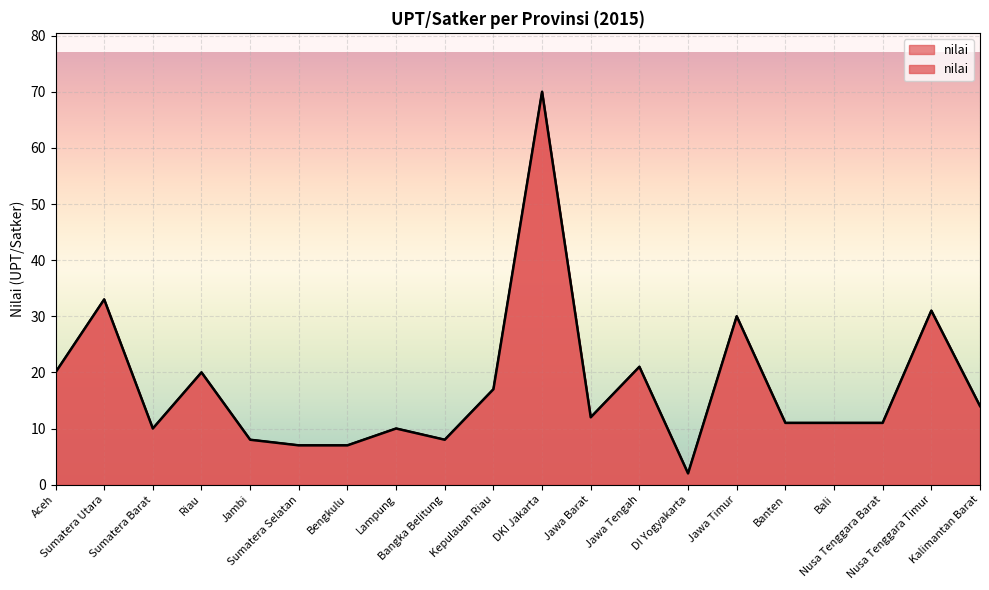

List the labels in order of value, smallest first.

DI Yogyakarta, Sumatera Selatan, Bengkulu, Jambi, Bangka Belitung, Sumatera Barat, Lampung, Banten, Bali, Nusa Tenggara Barat, Jawa Barat, Kalimantan Barat, Kepulauan Riau, Aceh, Riau, Jawa Tengah, Jawa Timur, Nusa Tenggara Timur, Sumatera Utara, DKI Jakarta